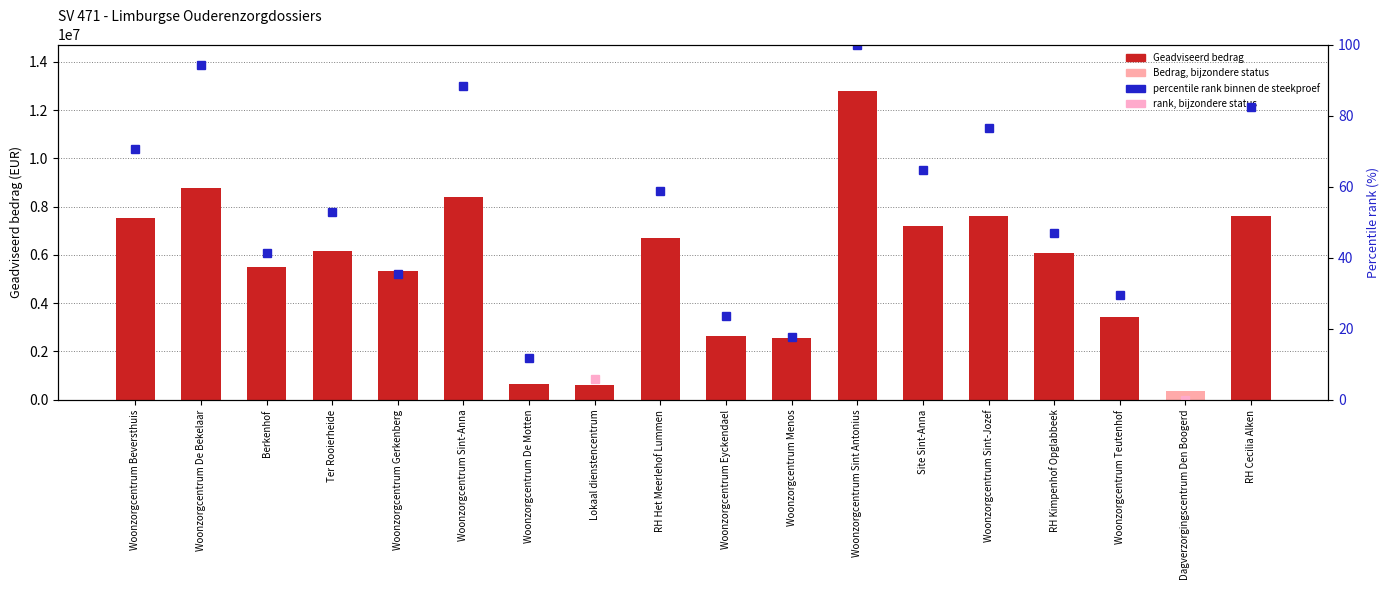

What is the value of the 4th bar from the left?

6174662.4